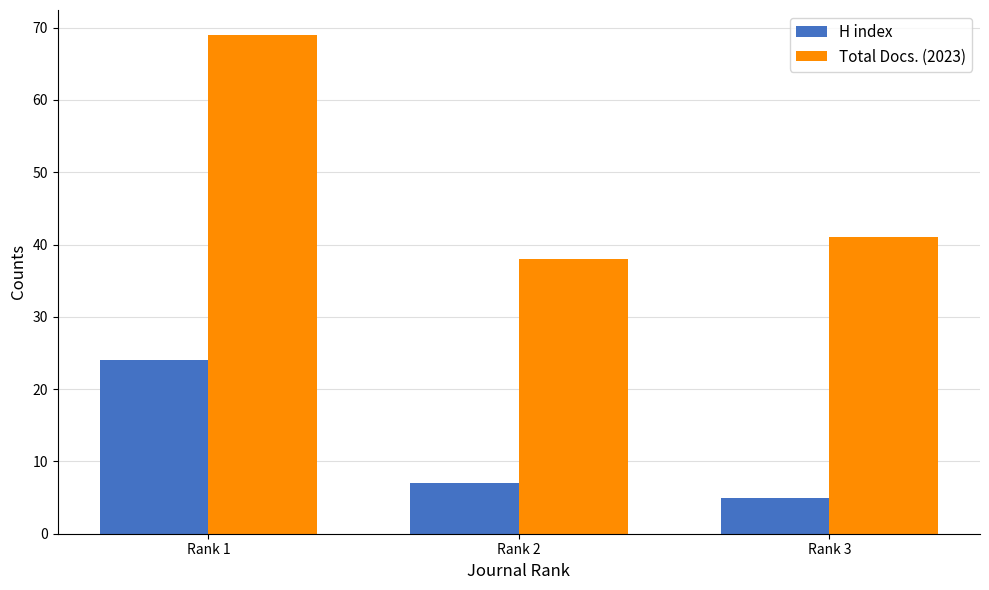

Which series has the widest spread of values?

Total Docs. (2023)